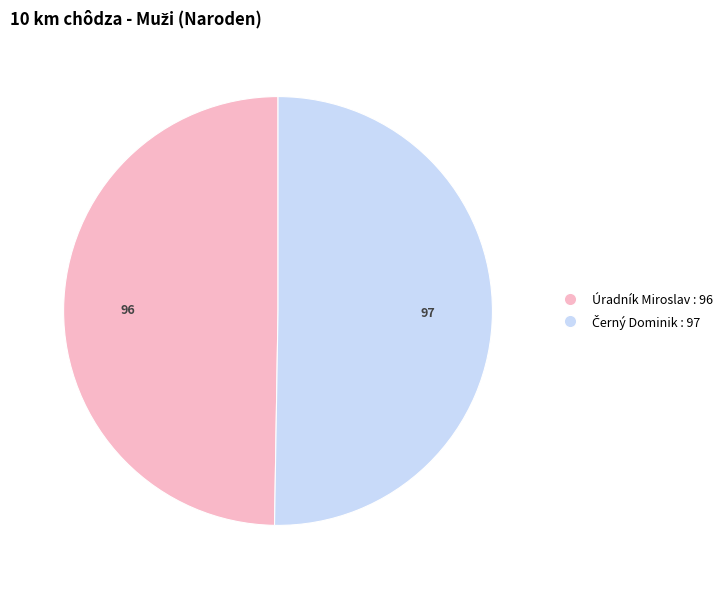

Does any single category account for the majority?

Yes